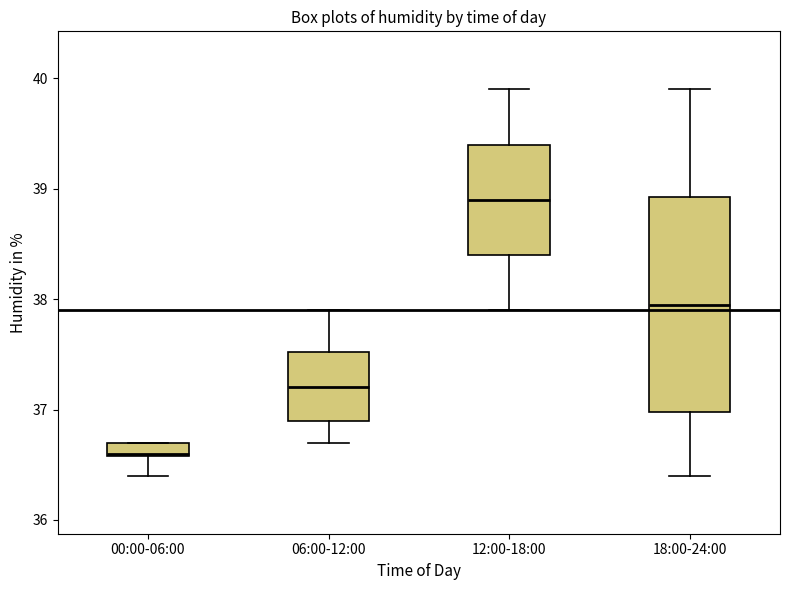

Which box is the tallest, from its lower edge to its upper edge?

18:00-24:00